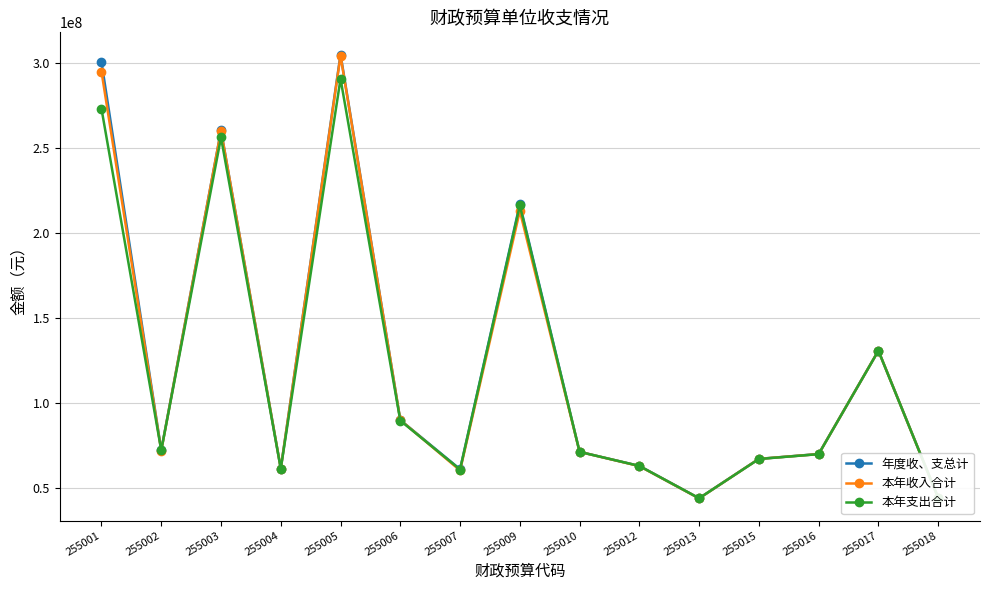

What is the spread (max minus min) of values at 255005?

14279150.6